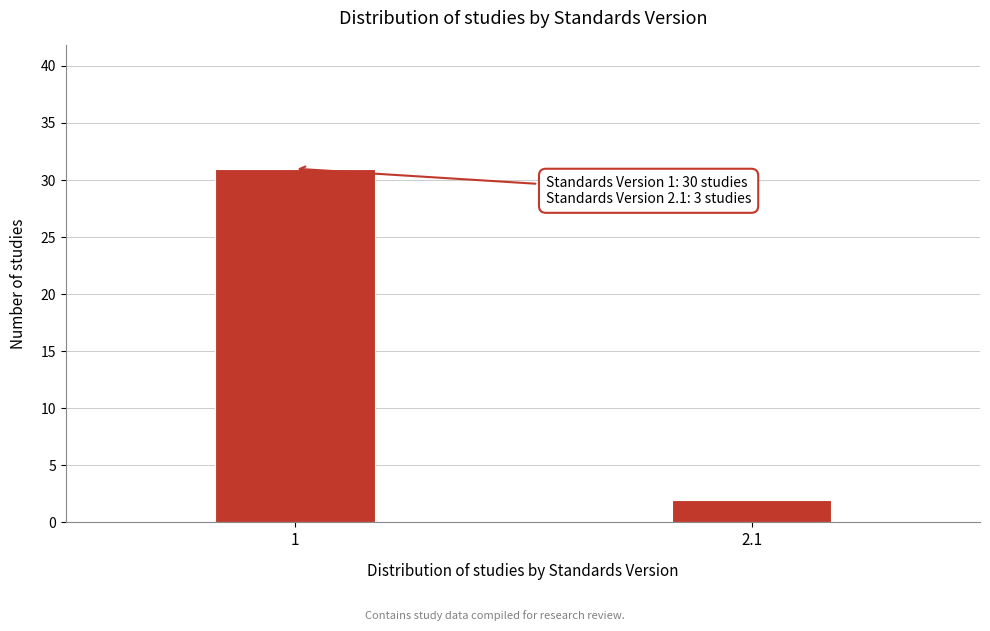

Reading left to right, what are all the values shown in this chart?

31	2